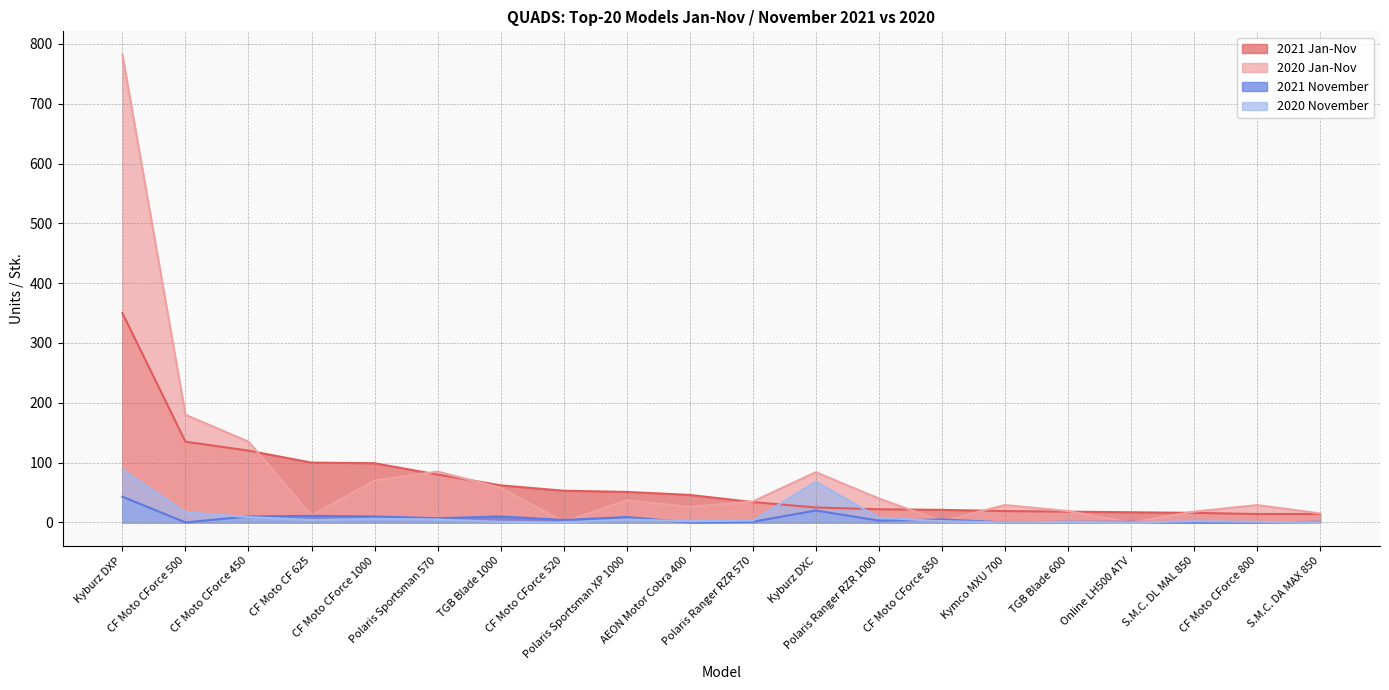

What value does the 2021 Jan-Nov series have at TGB Blade 1000, to the nearest 50?

50